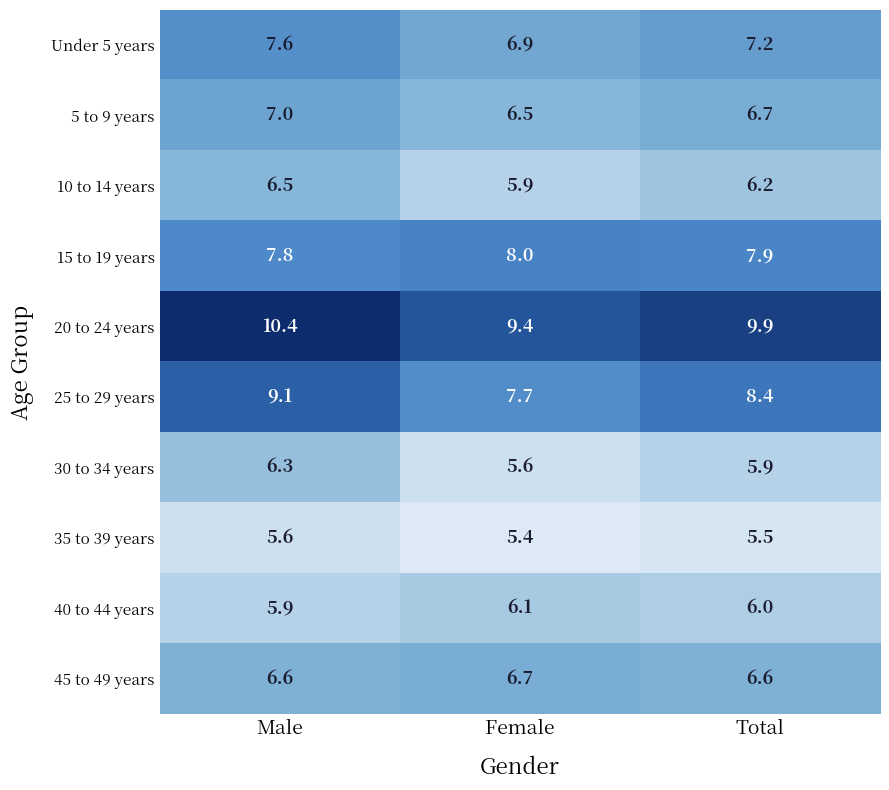

What is the sum of all 5 to 9 years values?

20.2